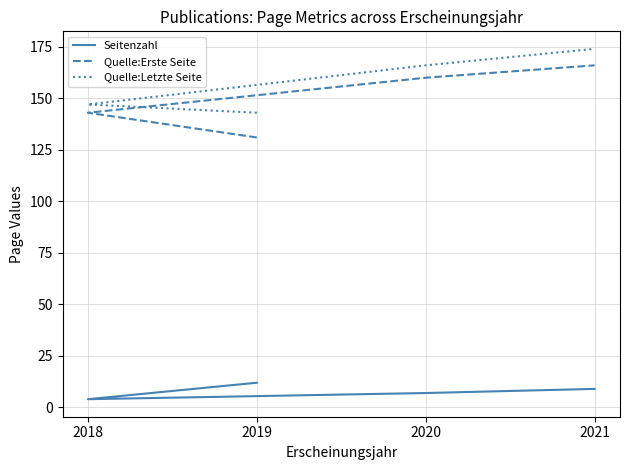

What is the sum of all Seitenzahl values?

32